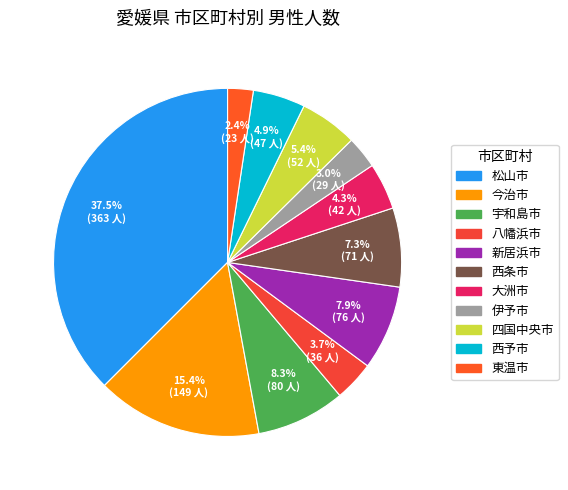

Is it true that 西予市 is 5% of the pie?

True